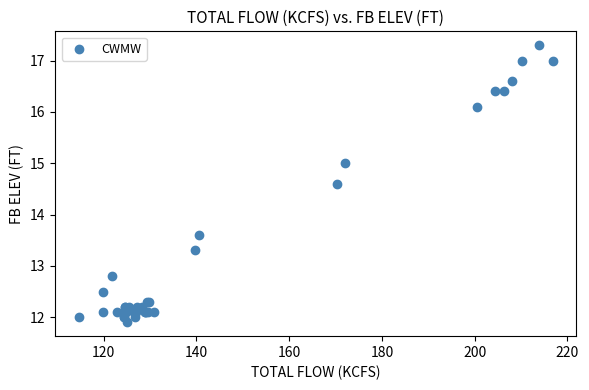

What Y value in the scatter plot is closest to 14?

13.6